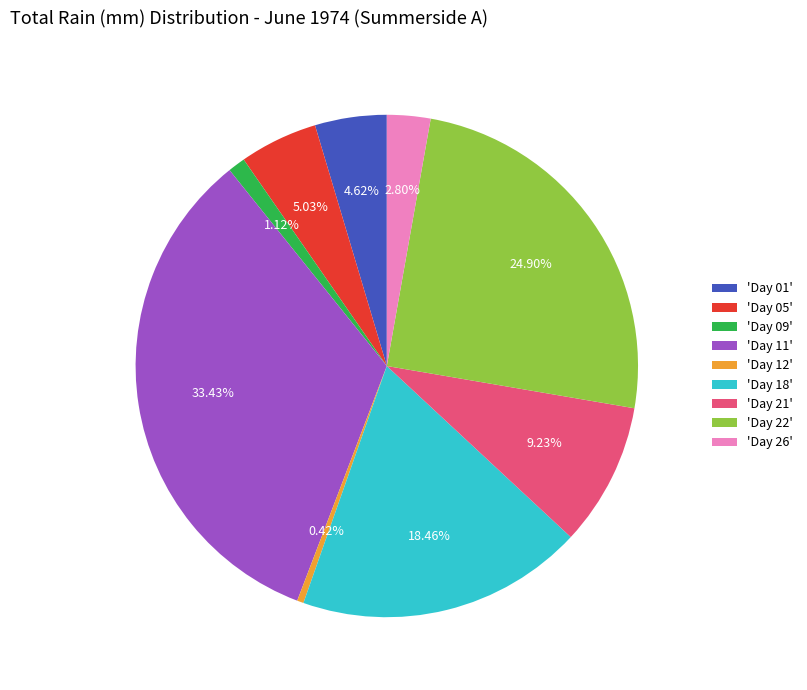

Combined, do 'Day 12' and 'Day 09' account for over 50%?

No